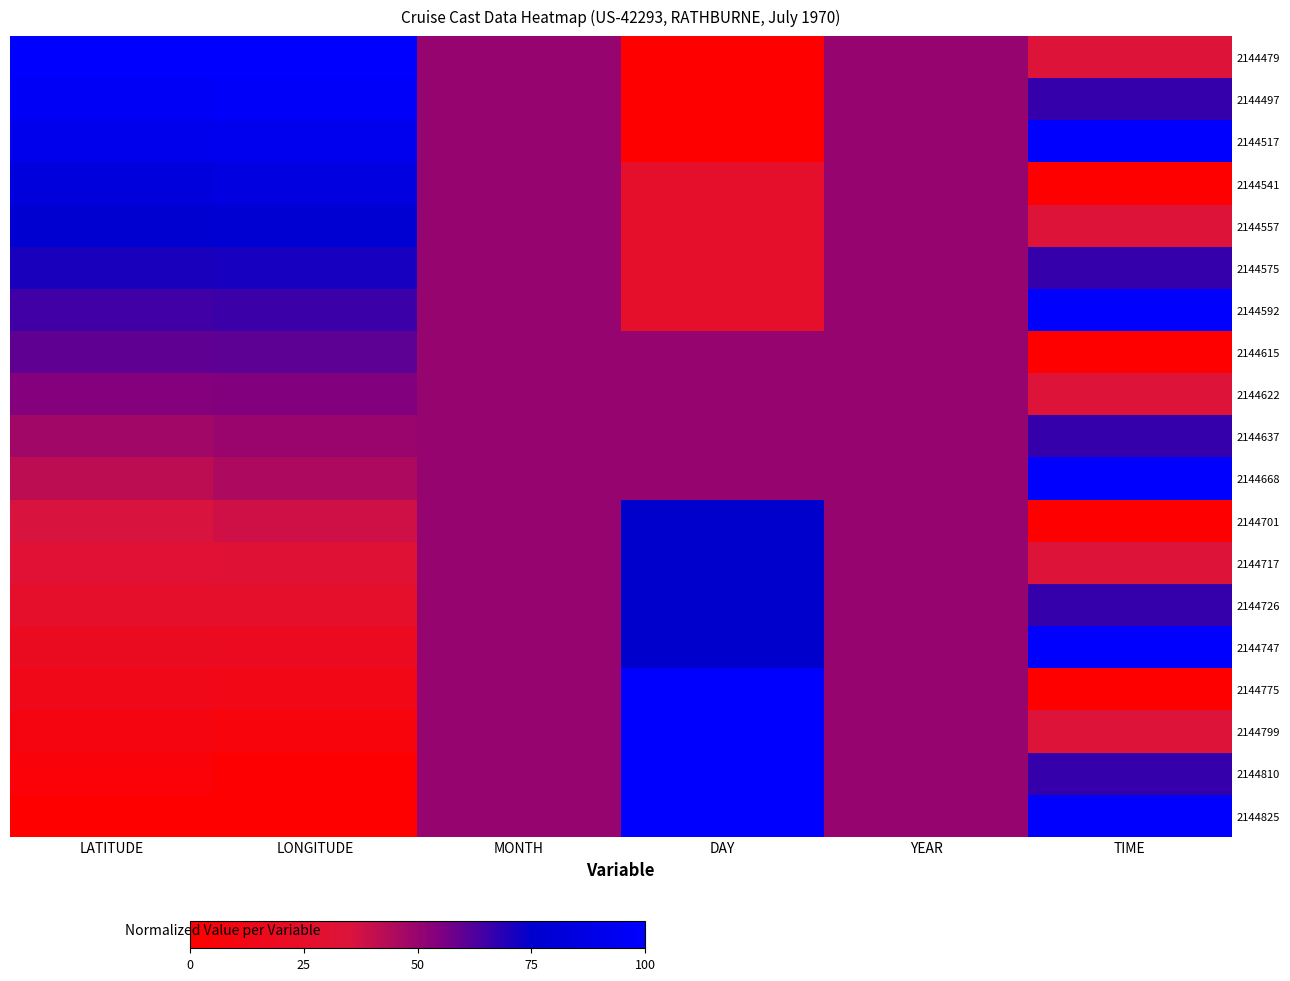

List the series in order of their peak value, lowest first.

2144622, 2144615, 2144637, 2144575, 2144701, 2144717, 2144726, 2144557, 2144541, 2144497, 2144479, 2144517, 2144592, 2144668, 2144747, 2144775, 2144799, 2144810, 2144825